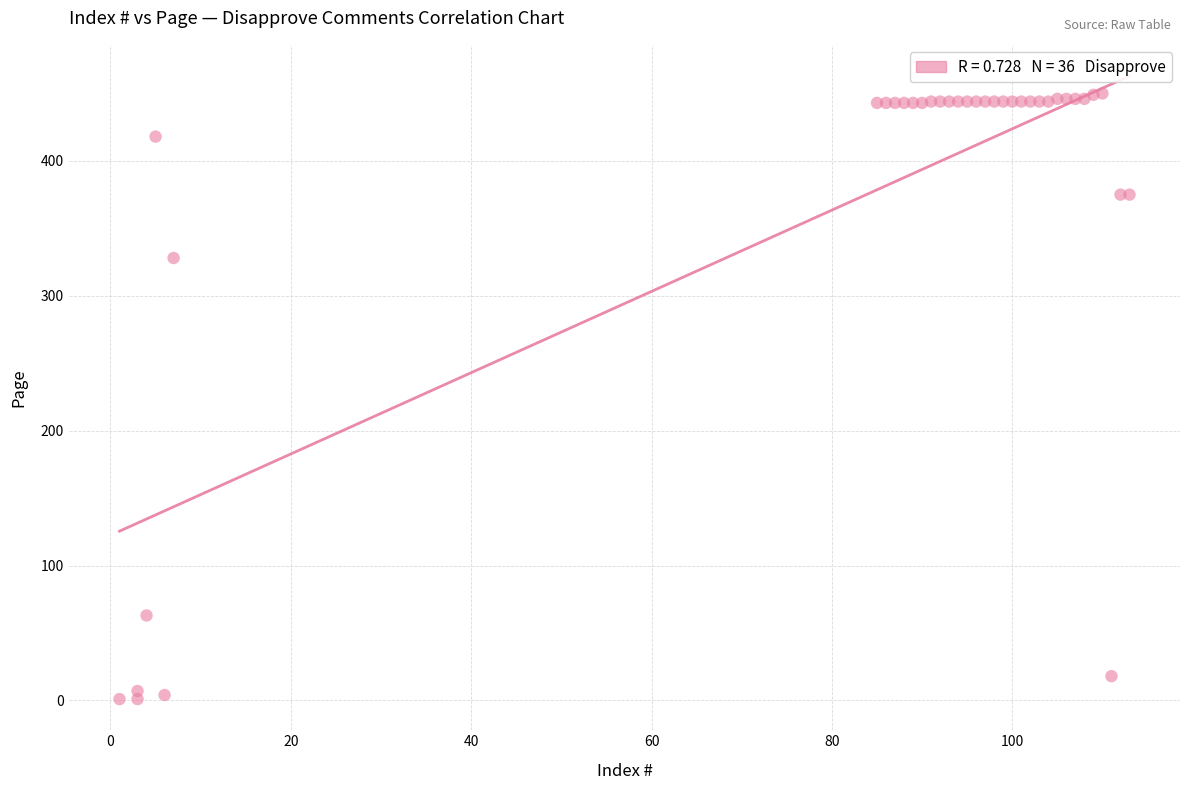

What Y value in the scatter plot is closest to 225?

328